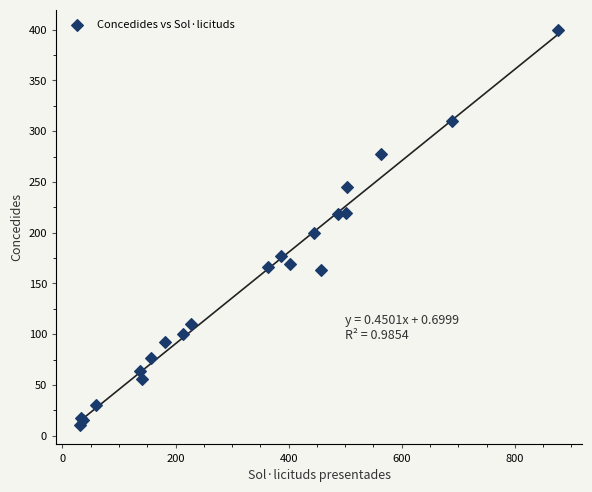

What Y value in the scatter plot is closest to 205?

200